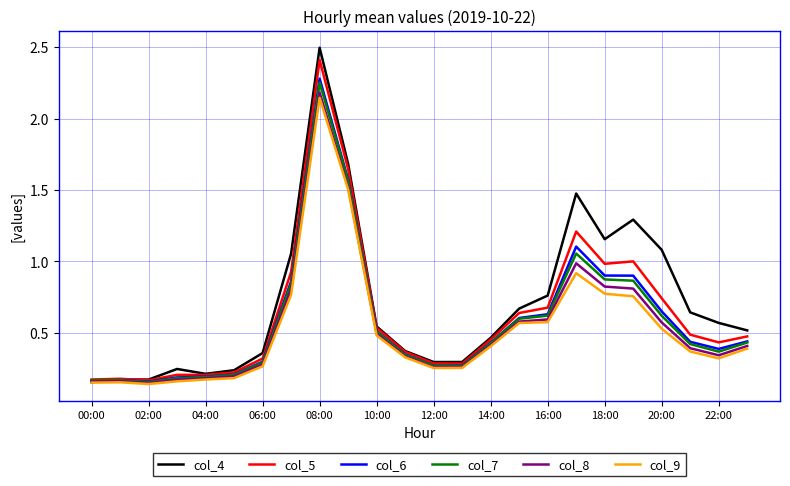

Which series has the widest spread of values?

col_4